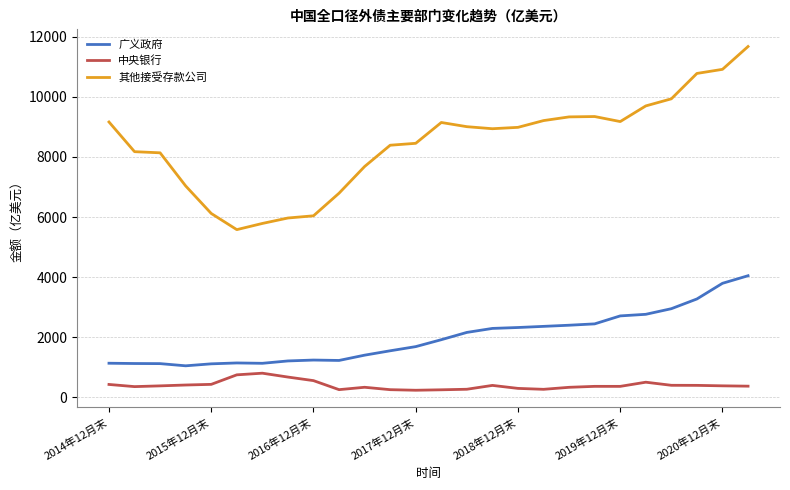

True or false: 其他接受存款公司 and 广义政府 intersect in this chart.

False